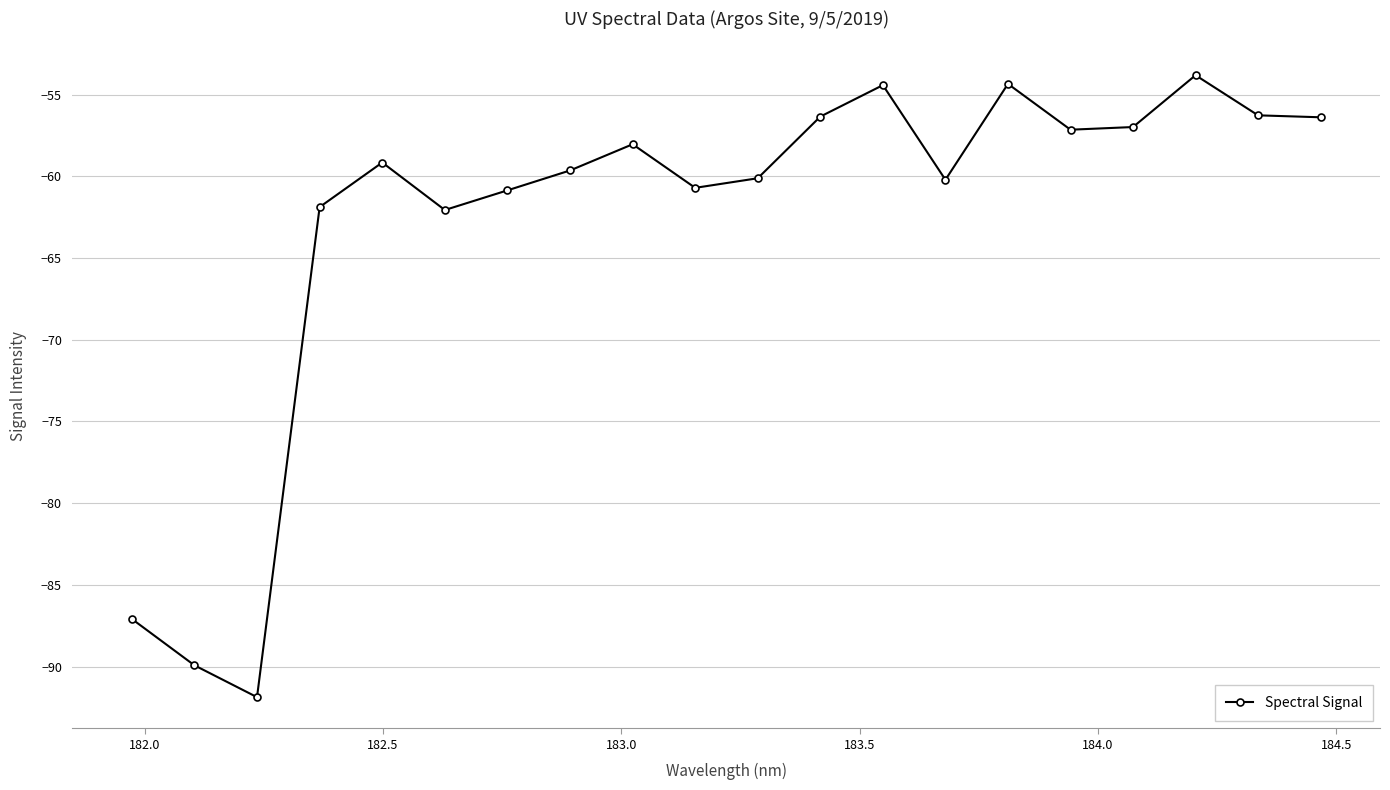

What is the difference between the maximum and minimum values?

38.1